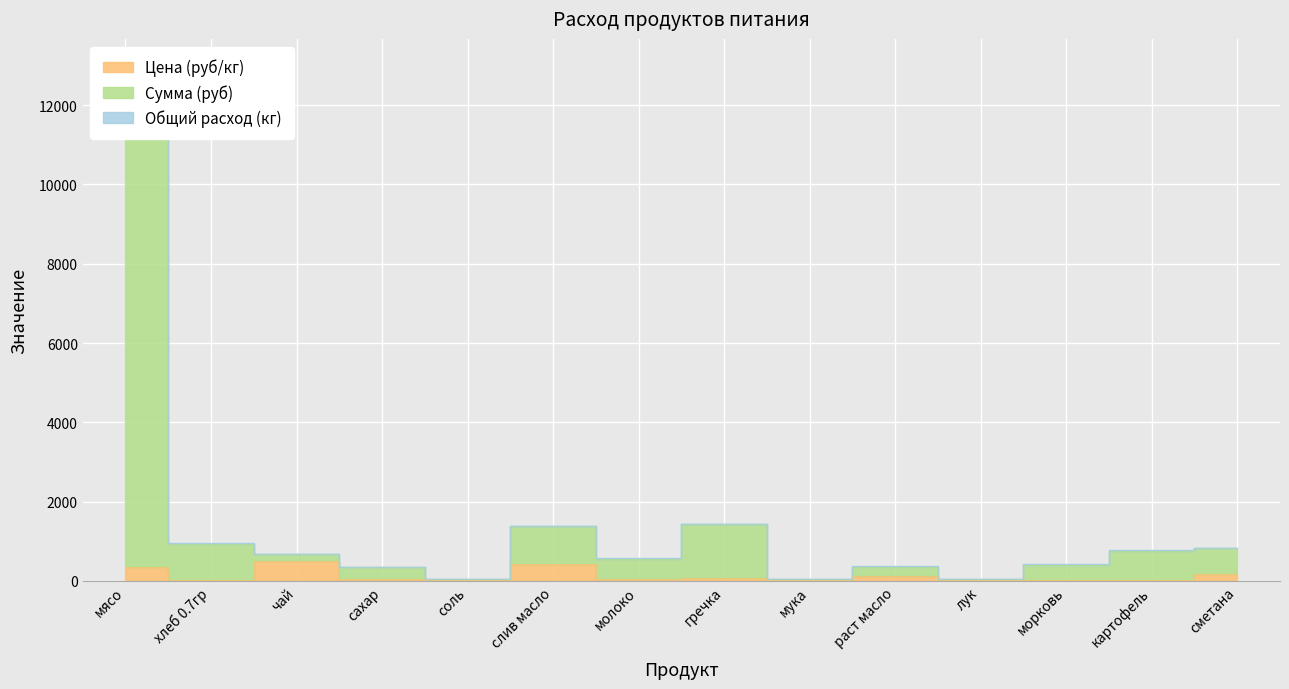

The Сумма (руб) series shows 13.7 at лук. True or false?

False